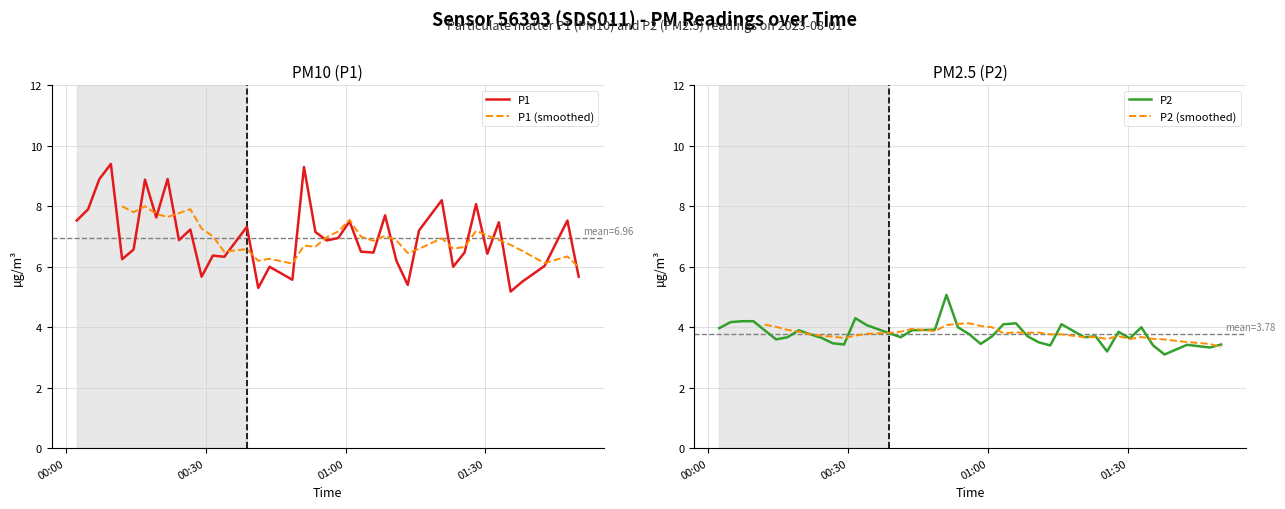

What is the lowest value of the P1 series?

5.2